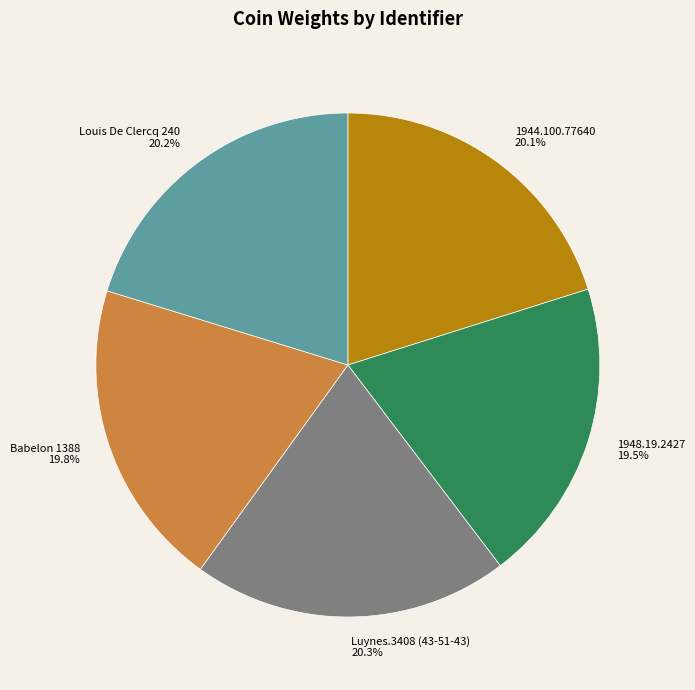

How many slices are in this pie chart?

5